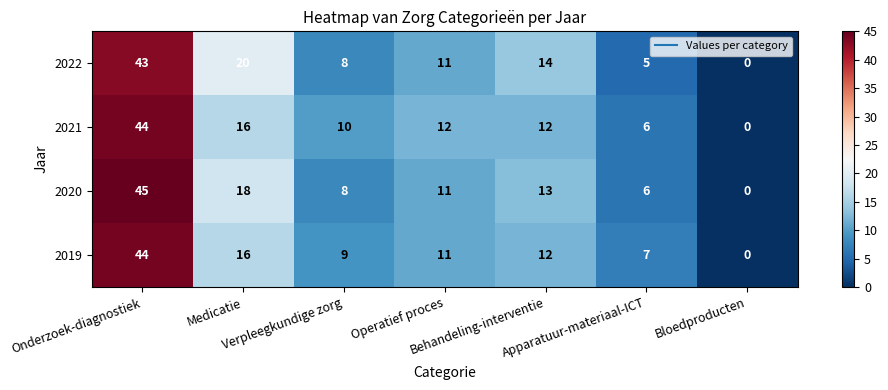

What is the average value of the 2022 series?

14